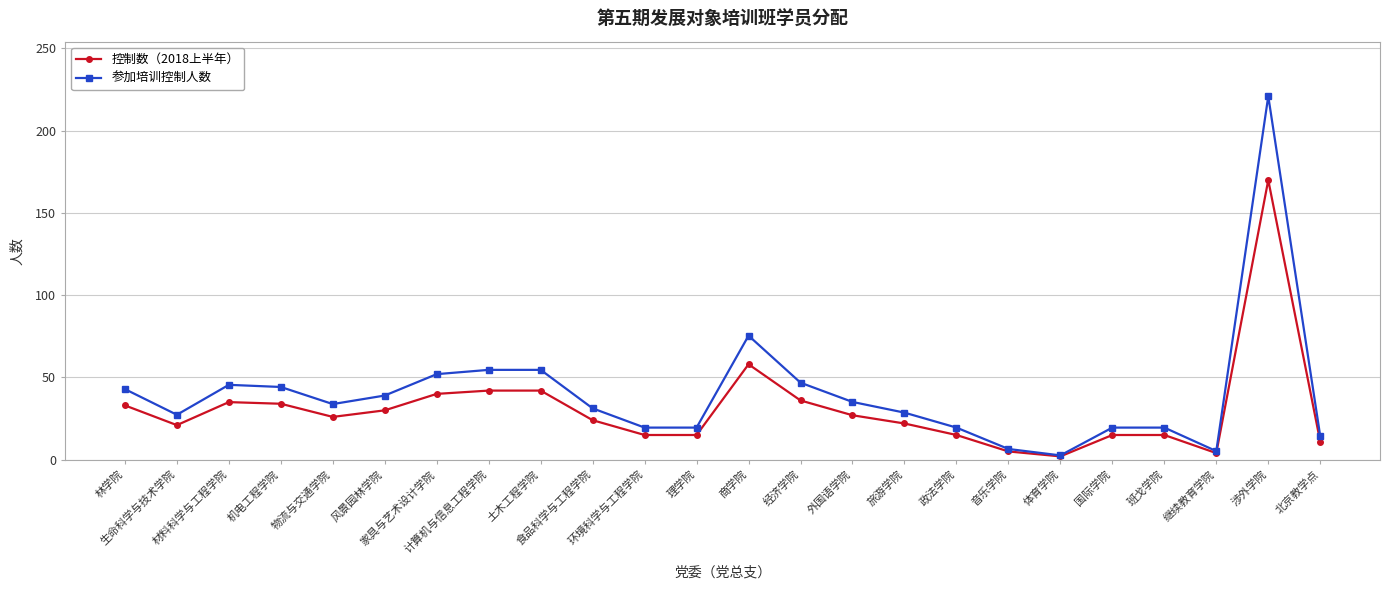

Which series has the largest total across all categories?

参加培训控制人数